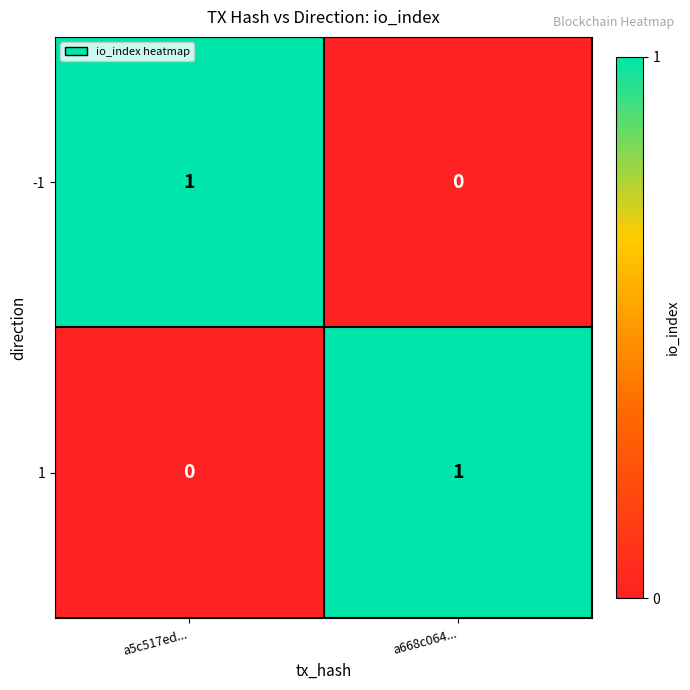

Reading right to left, what are all the values shown in this chart?

-1: a668c064...=0	a5c517ed...=1
1: a668c064...=1	a5c517ed...=0